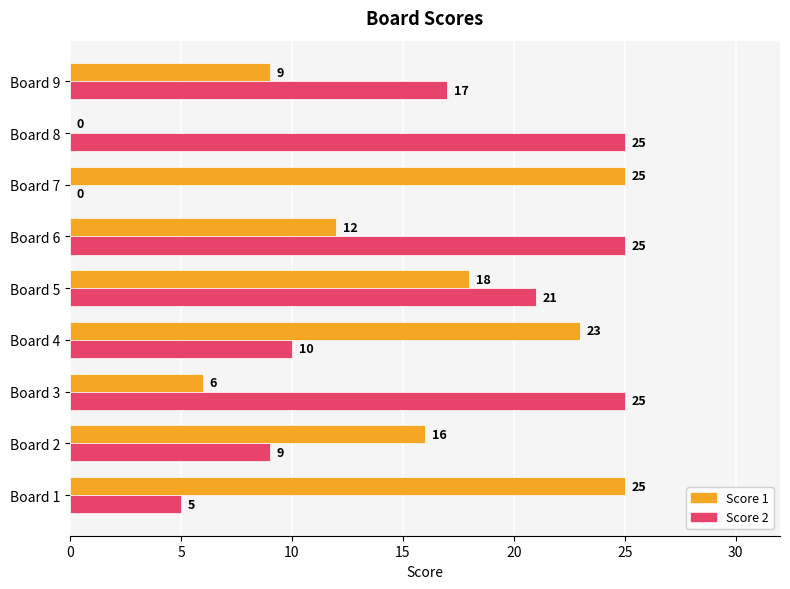

Which series has the largest total across all categories?

Score 2